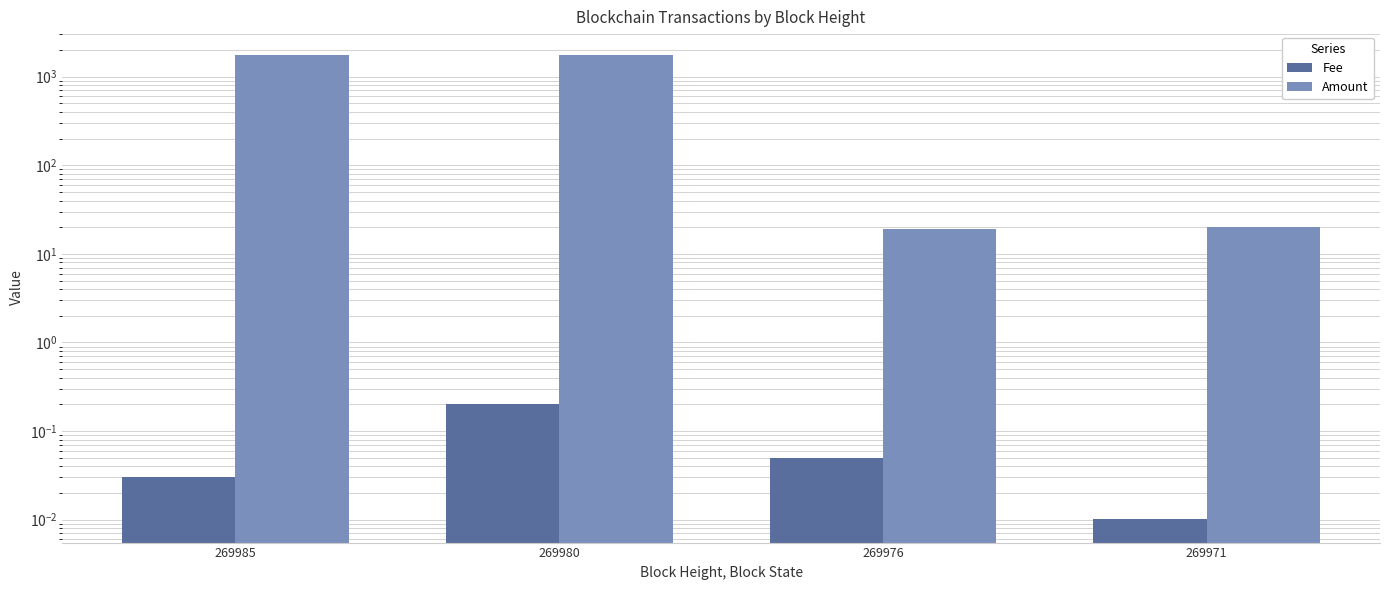

What is the approximate value of Amount at 269971?

20.0